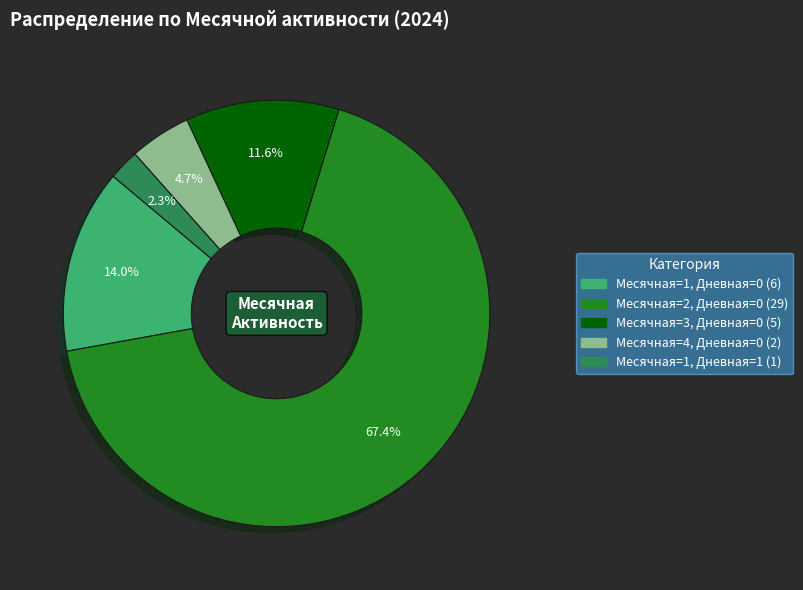

Is there any slice that represents more than half of the pie?

Yes